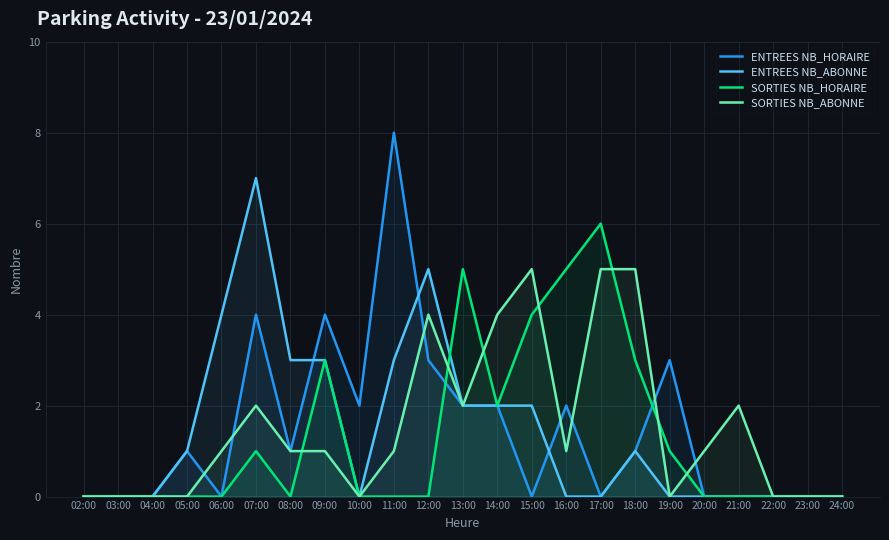

How many positive values does the ENTREES NB_ABONNE series have?

11